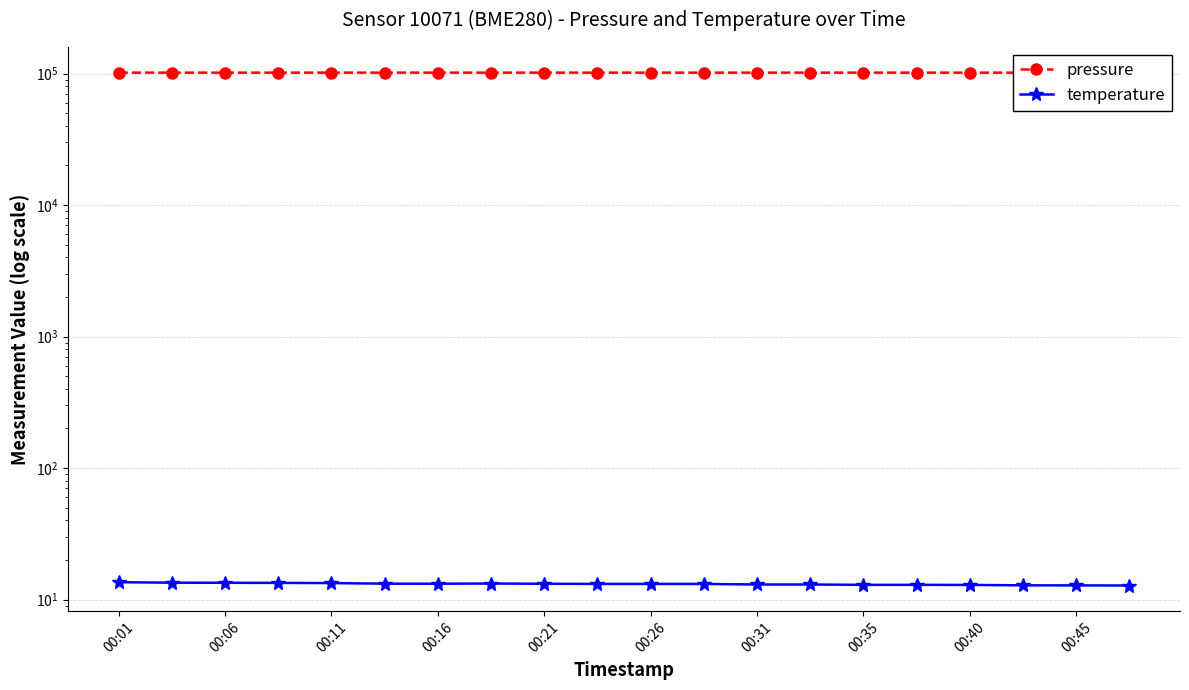

What position from the left is 00:21?

9